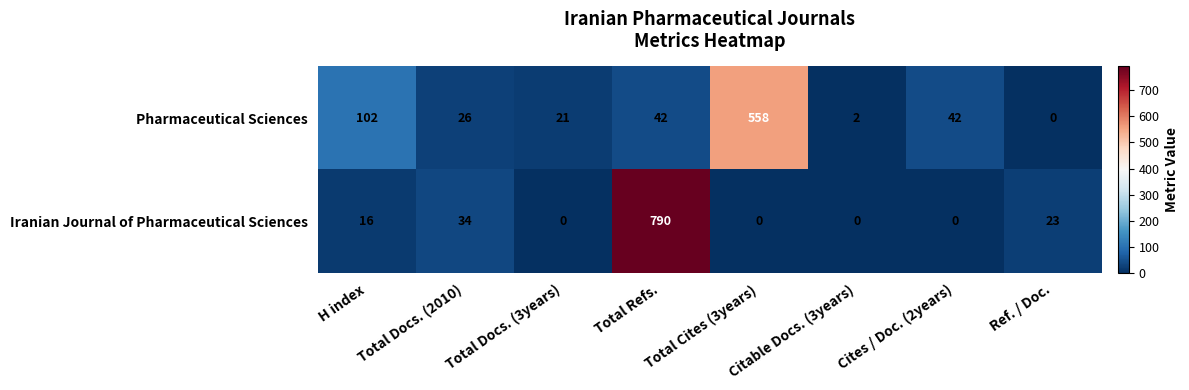

What is the difference between the maximum and second lowest values in the Iranian Journal of Pharmaceutical Sciences series?

790